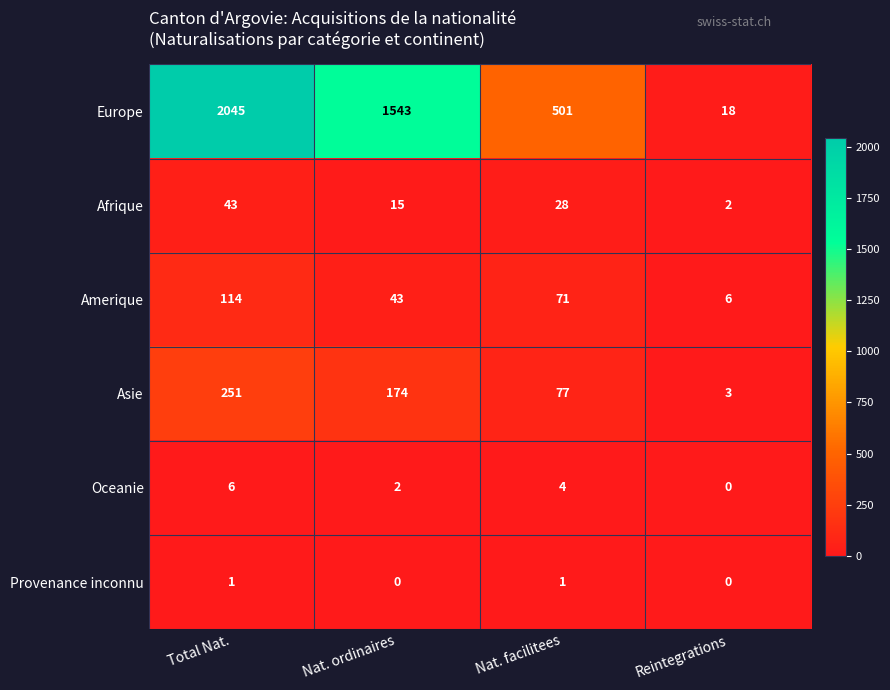

Where does the Amerique series first go above 71?

Total Nat.